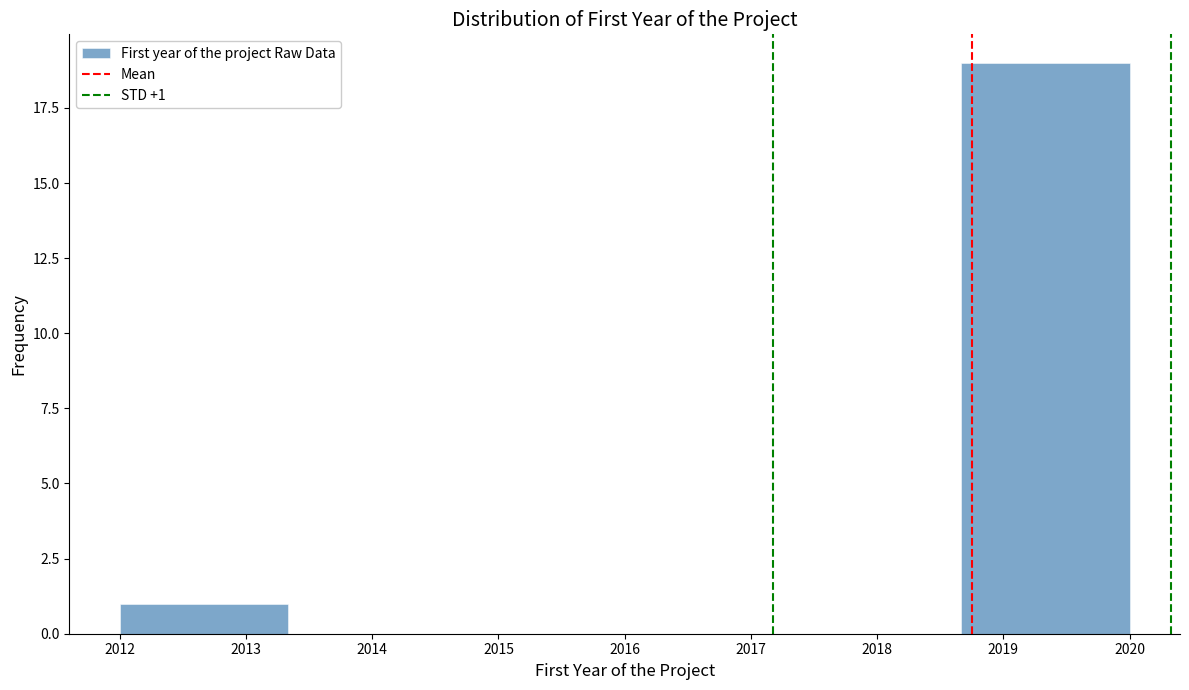

Over which range of the x-axis is the bar tallest?

2018.7 to 2020.0